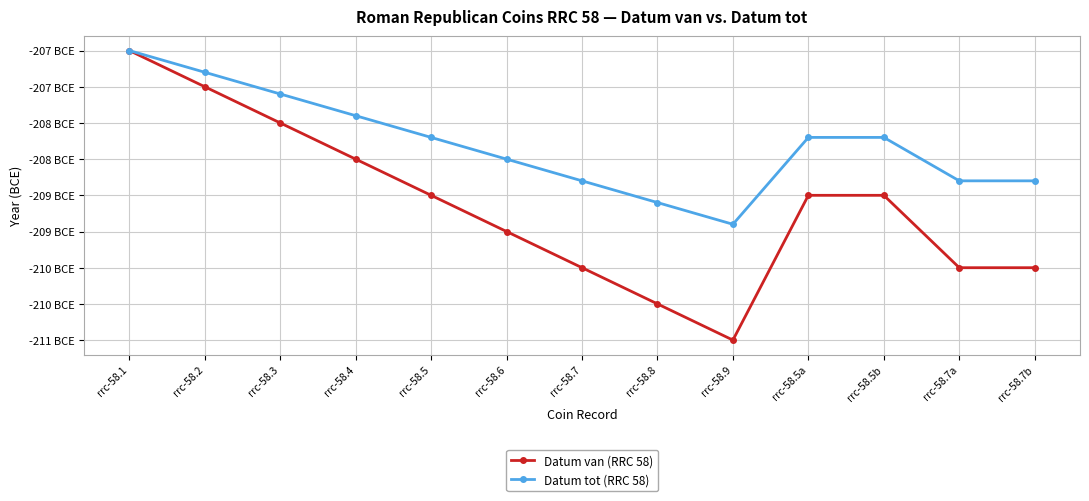

Is it true that Datum tot (RRC 58) equals -208.2 at rrc-58.5a?

True